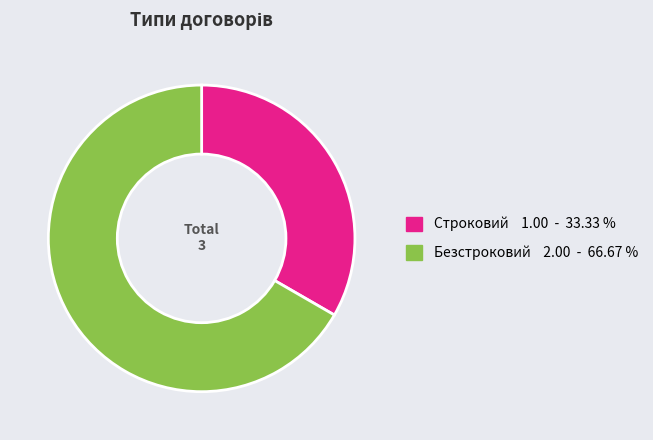

Approximately how many times larger is the value at Безстроковий compared to Строковий?

2.0